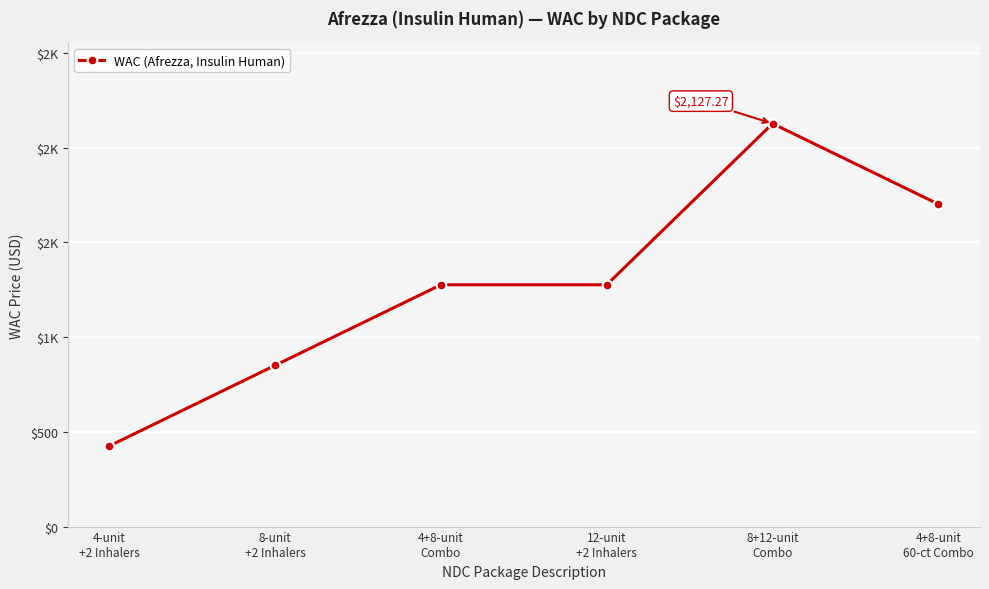

Is this an area chart (filled region under the line)?

No